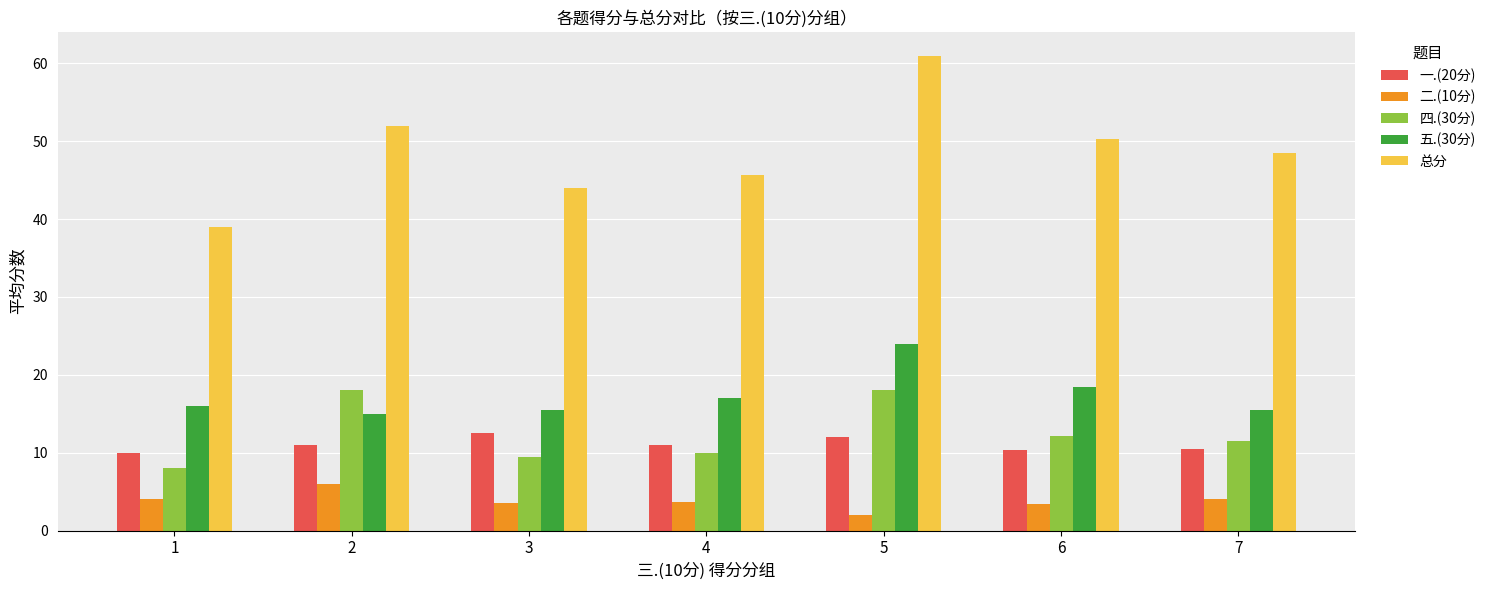

How many values in the 五.(30分) series are below 16?

3